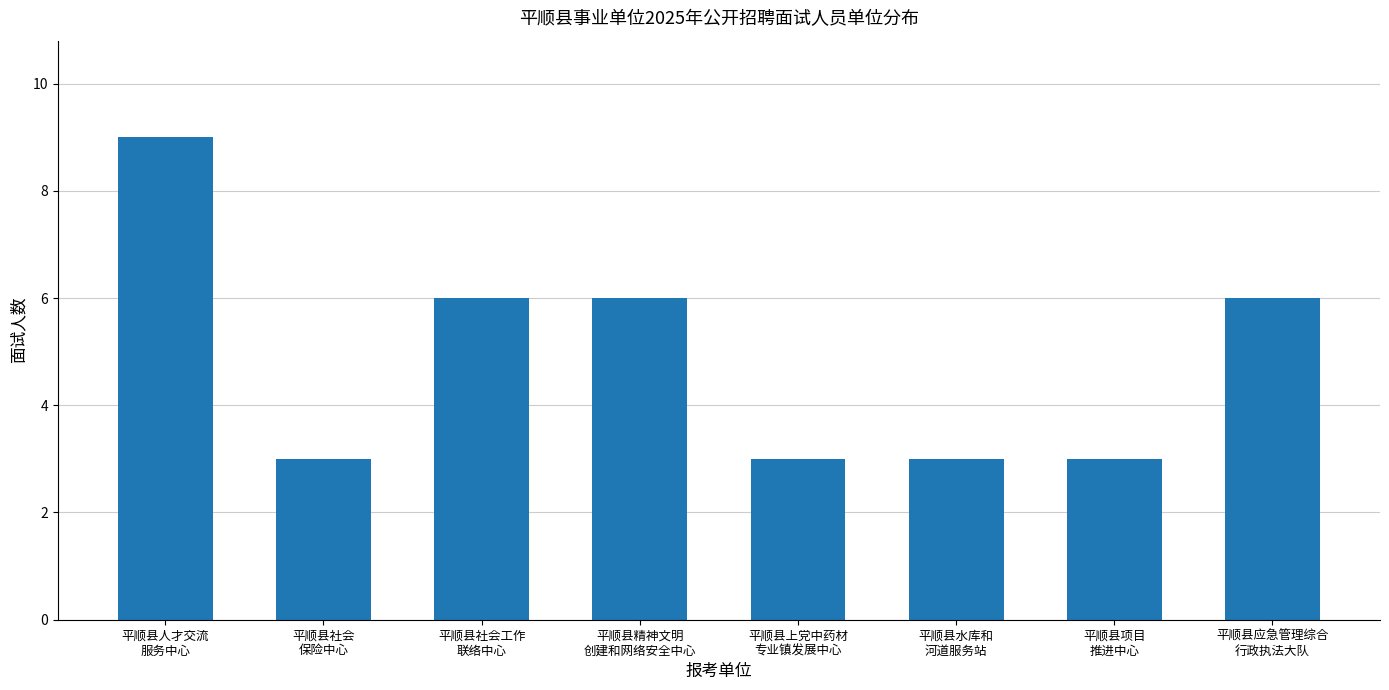

Reading right to left, what are all the values shown in this chart?

平顺县应急管理综合
行政执法大队=6	平顺县项目
推进中心=3	平顺县水库和
河道服务站=3	平顺县上党中药材
专业镇发展中心=3	平顺县精神文明
创建和网络安全中心=6	平顺县社会工作
联络中心=6	平顺县社会
保险中心=3	平顺县人才交流
服务中心=9